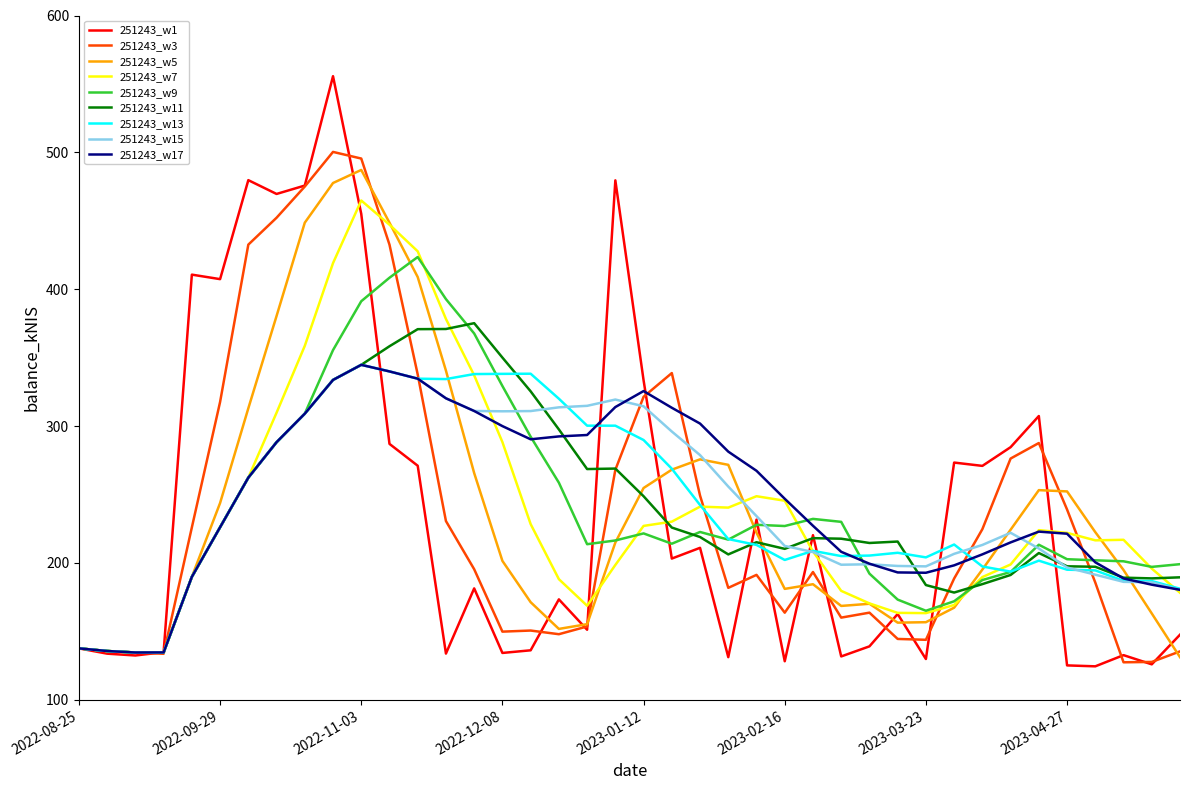

What is the minimum value shown in the chart?

124.5